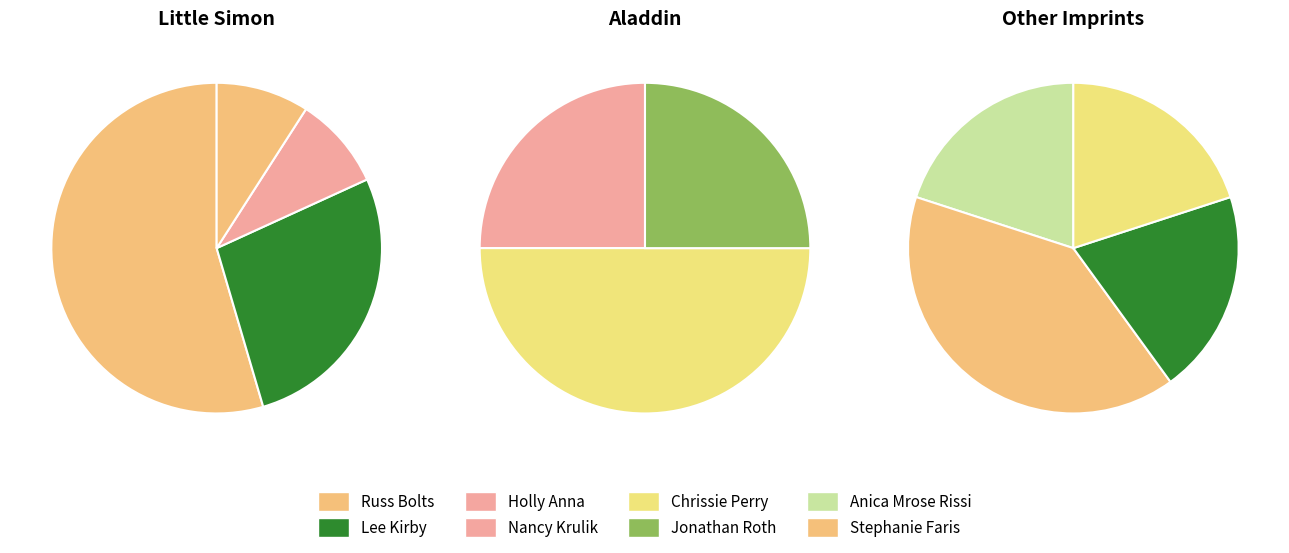

Approximately how many times larger is the value at Stephanie Faris compared to Chrissie Perry?

0.5